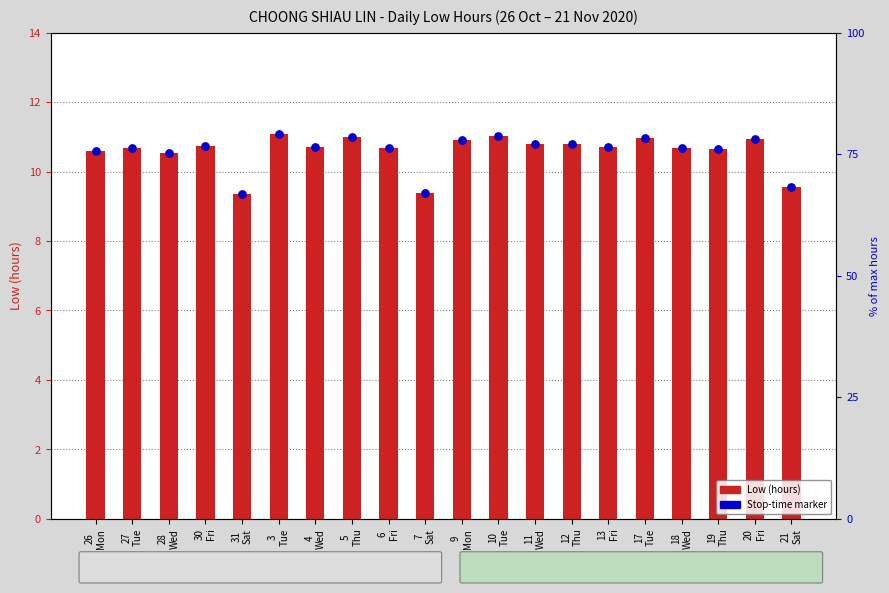

At how many categories does at least one series exceed 10?

17